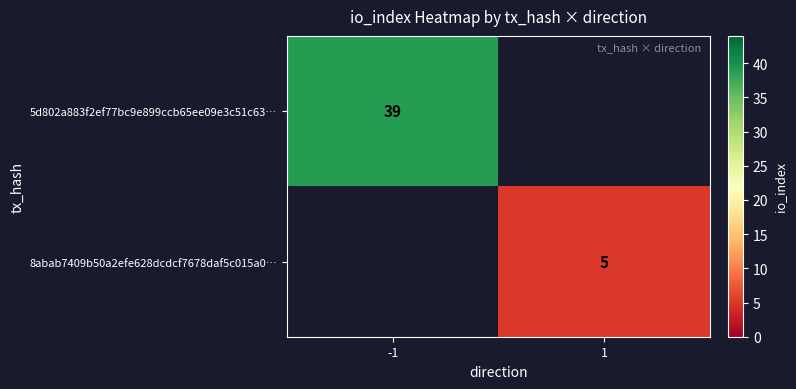

Is it true that 8abab7409b50a2efe628dcdcf7678daf5c015a0… equals 5 at 1?

True